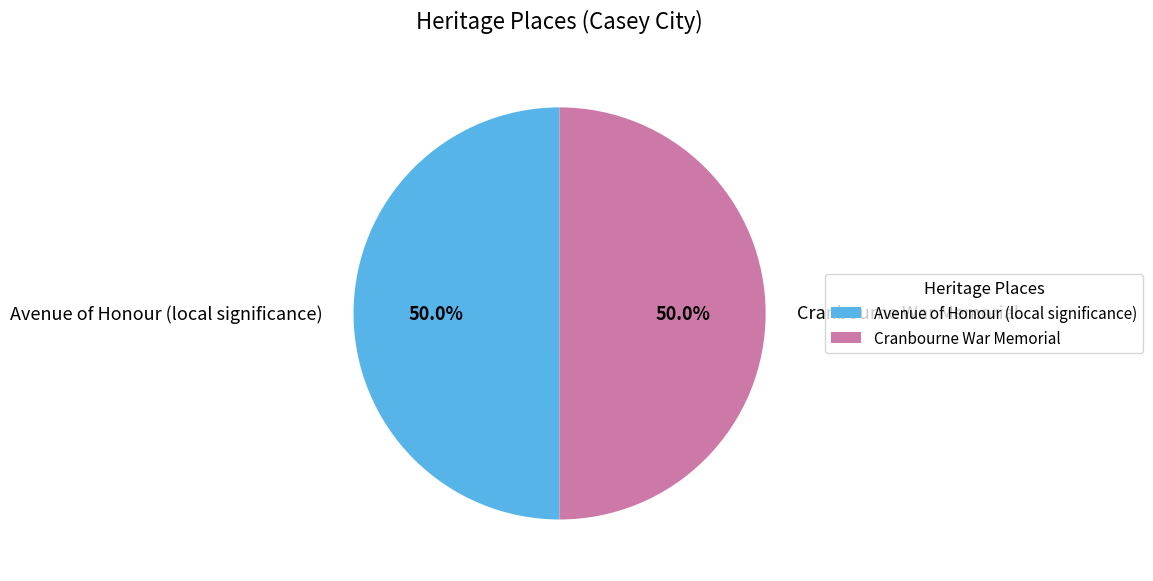

To the nearest percent, what portion does Avenue of Honour (local significance) represent?

50%